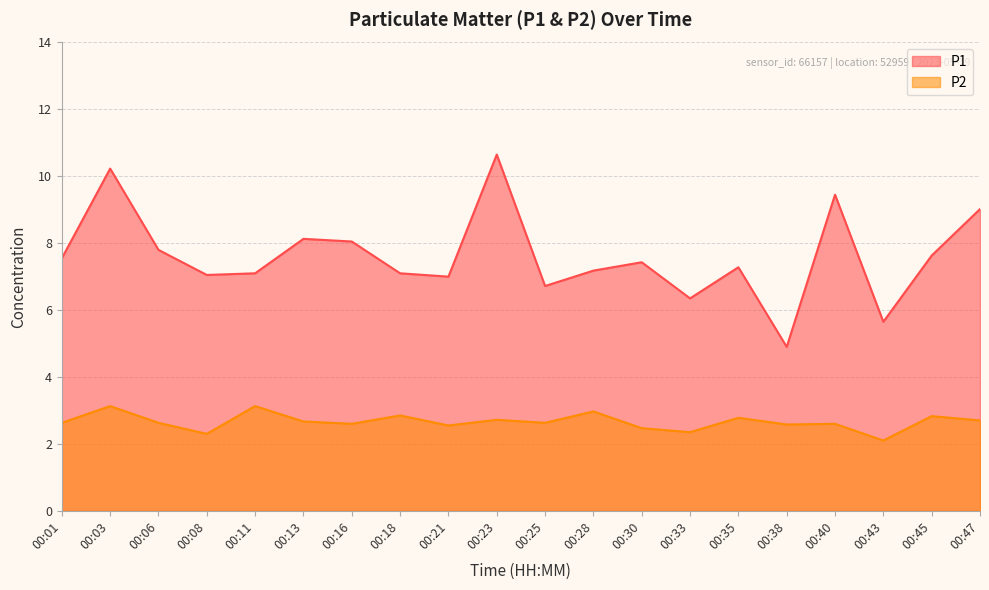

Where is the first local maximum for P2?

00:03